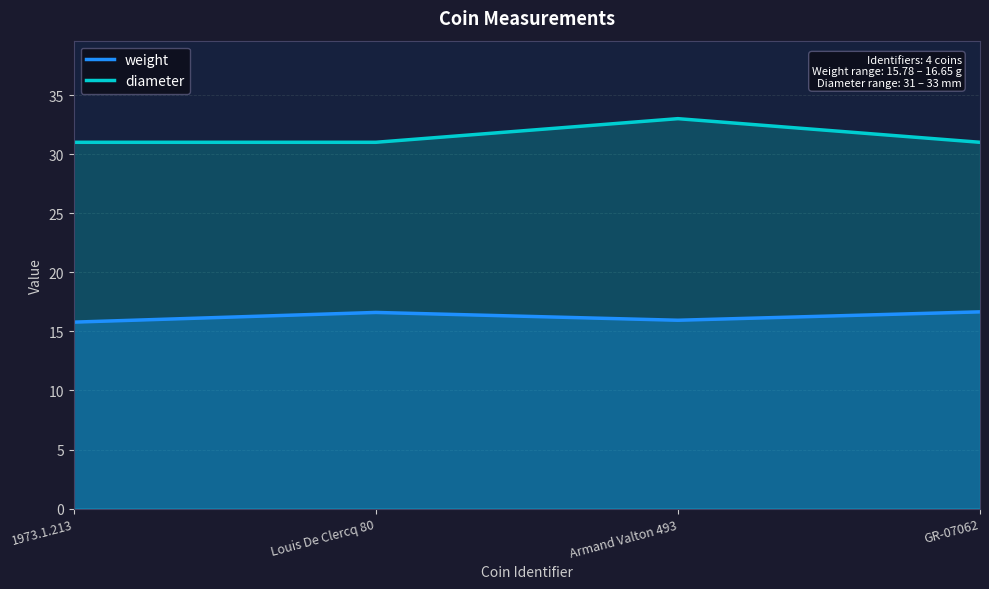

What is the total value across all series at Armand Valton 493?

48.9